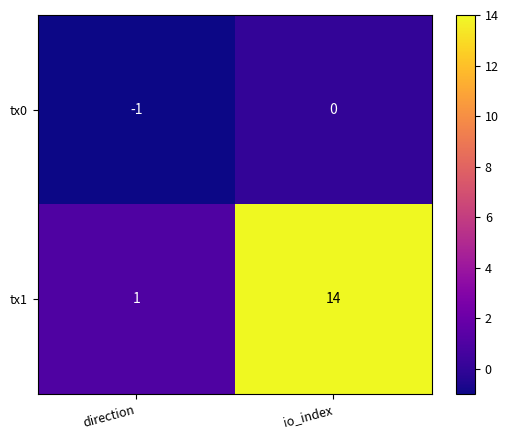

What is the difference between the tx1 values at io_index and direction?

13